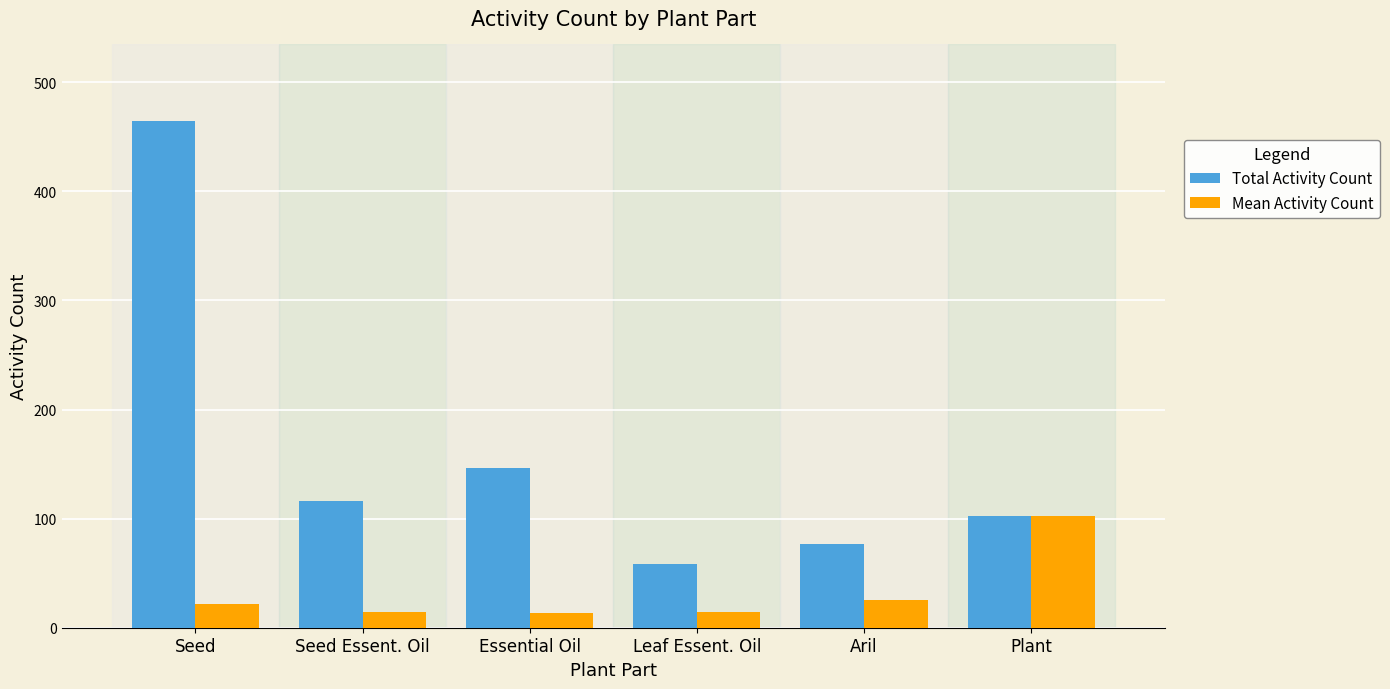

What is the label of the 5th bar from the left?

Aril